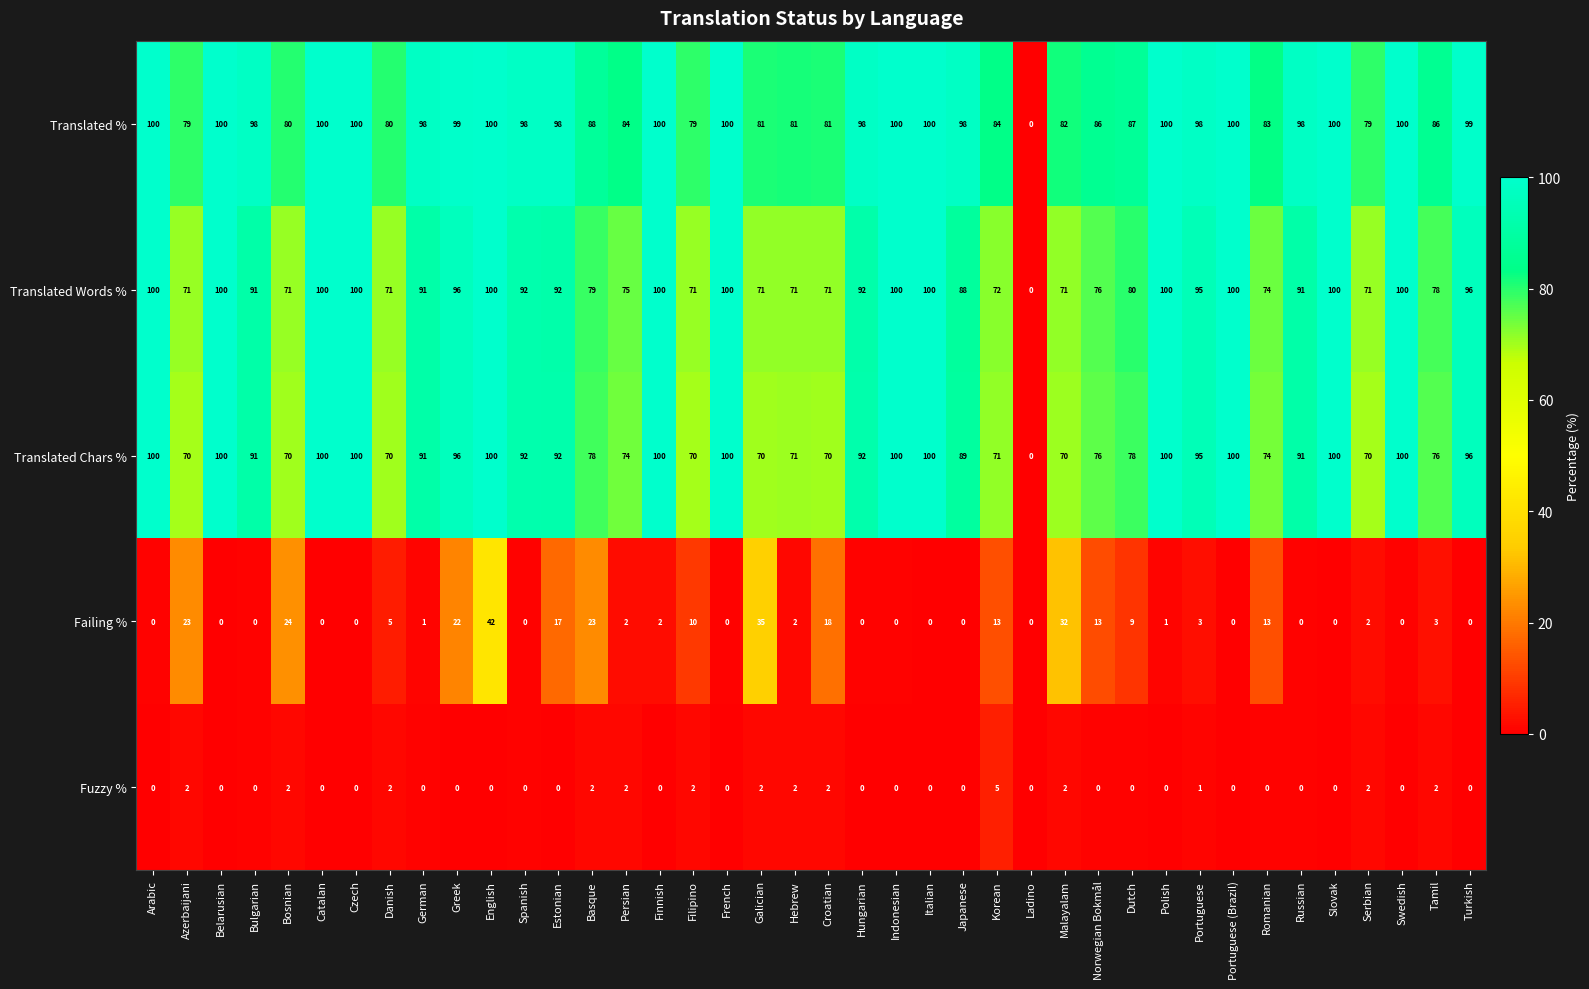

At how many categories does at least one series exceed 53?

39